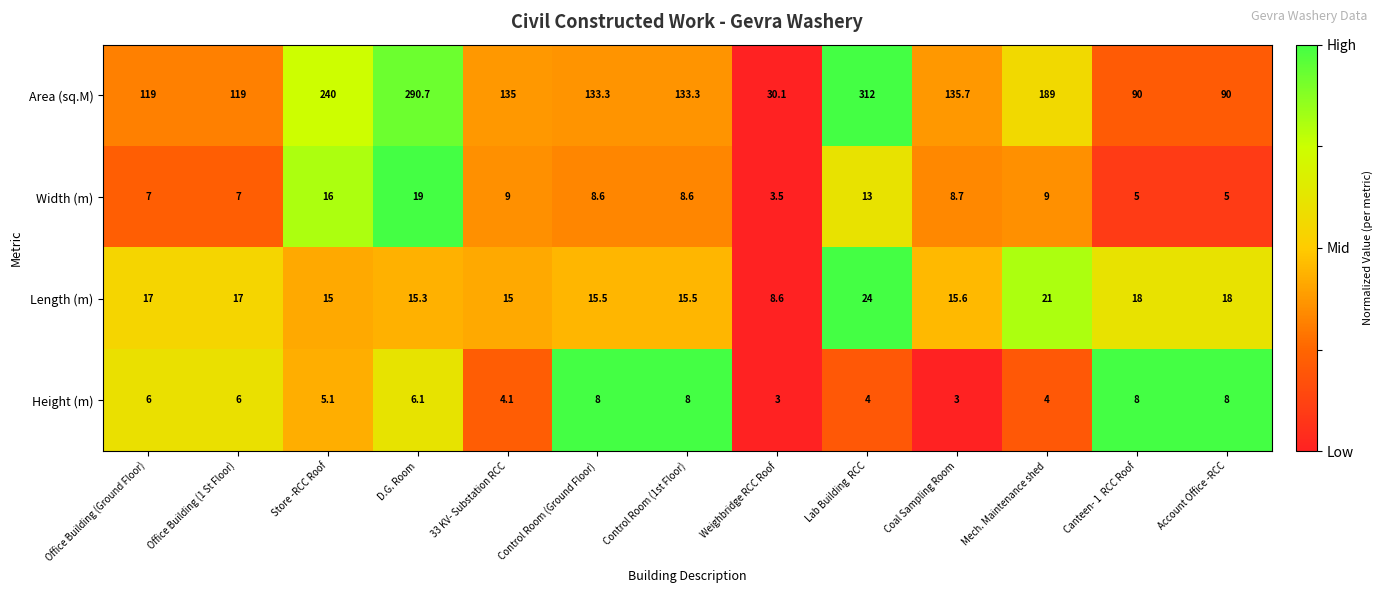

Is it true that Area (sq.M) equals 30.1 at Weighbridge RCC Roof?

True